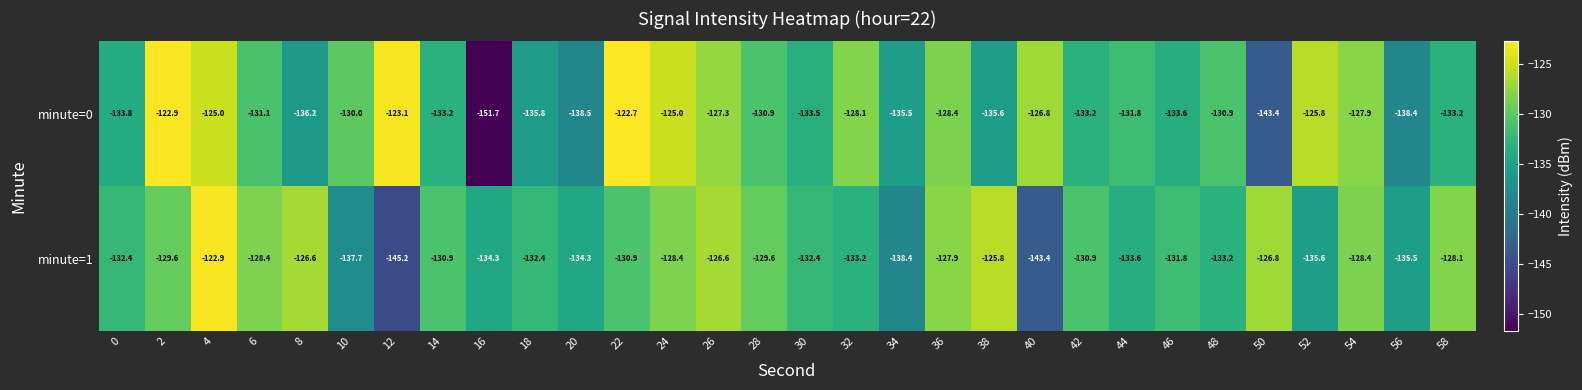

What is the difference between the minute=1 values at 12 and 34?

6.8